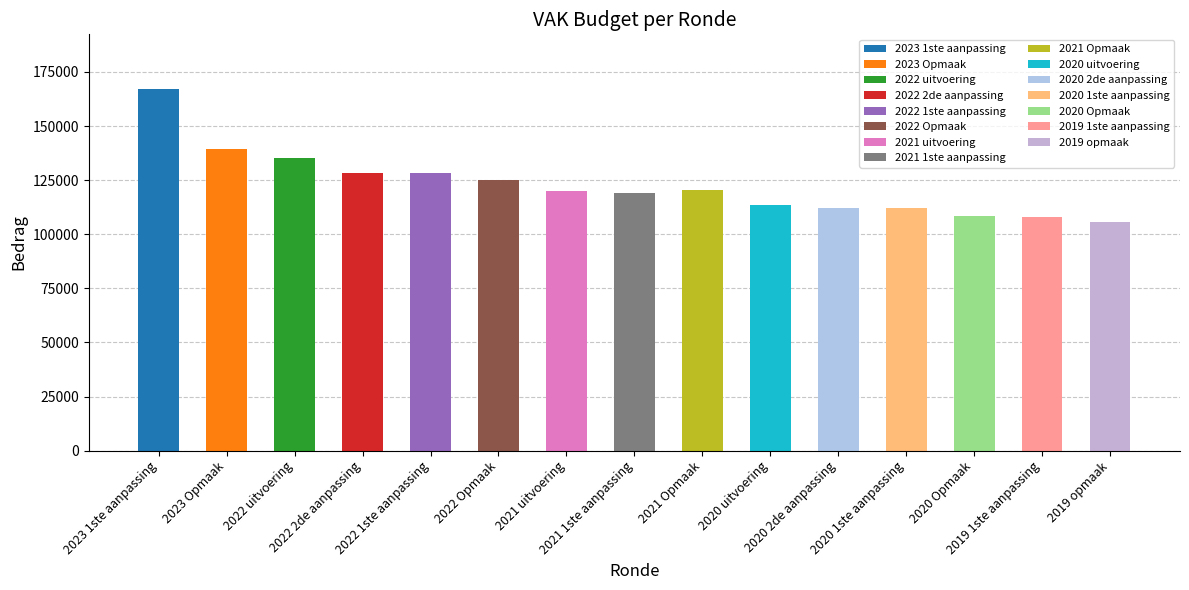

What is the difference between the second highest and minimum values?

34062